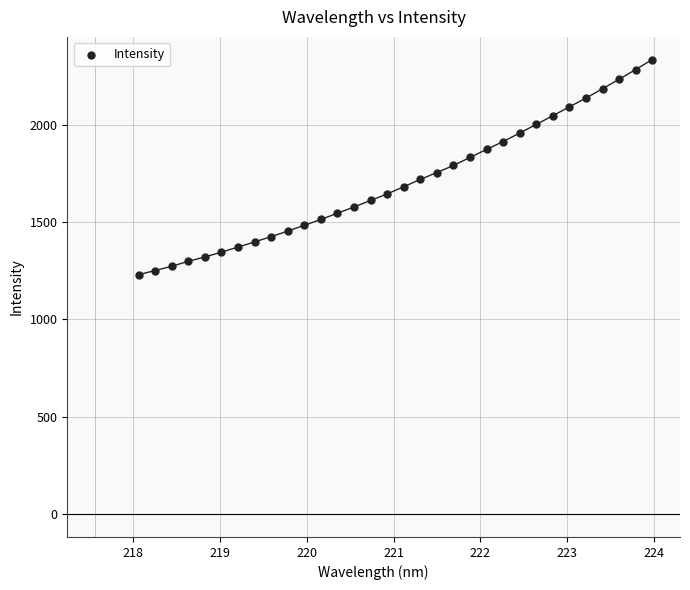

What is the range of Y values (max minus min)?

1103.8